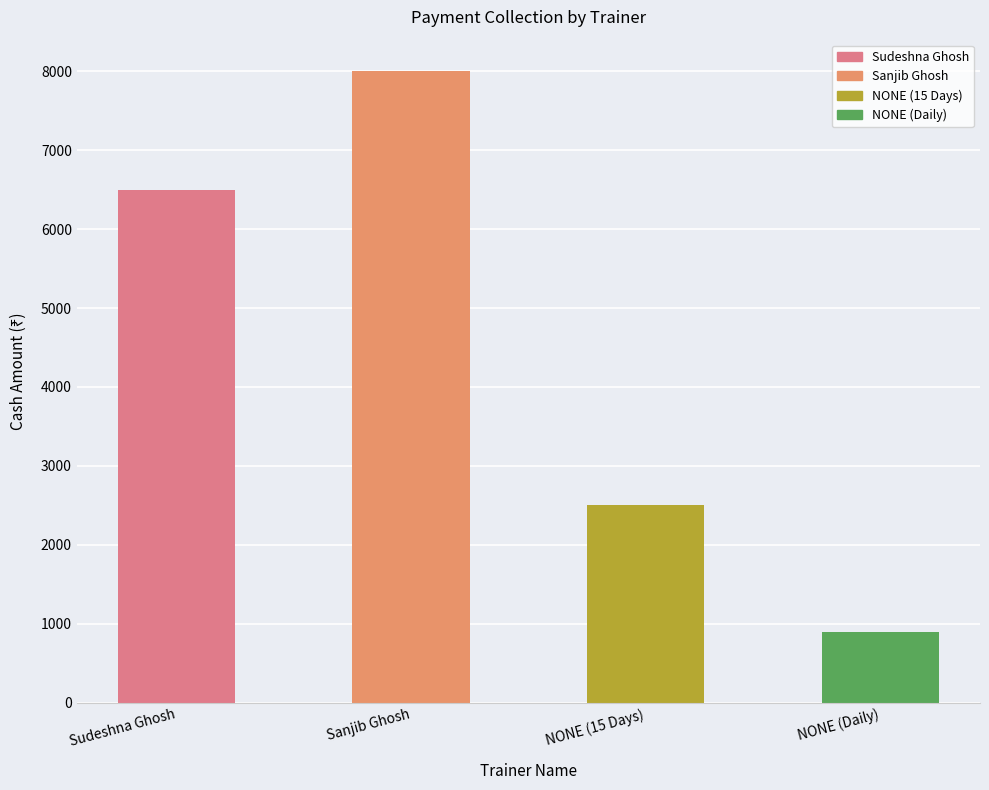

The chart shows a value of 3522 at Sudeshna Ghosh. True or false?

False